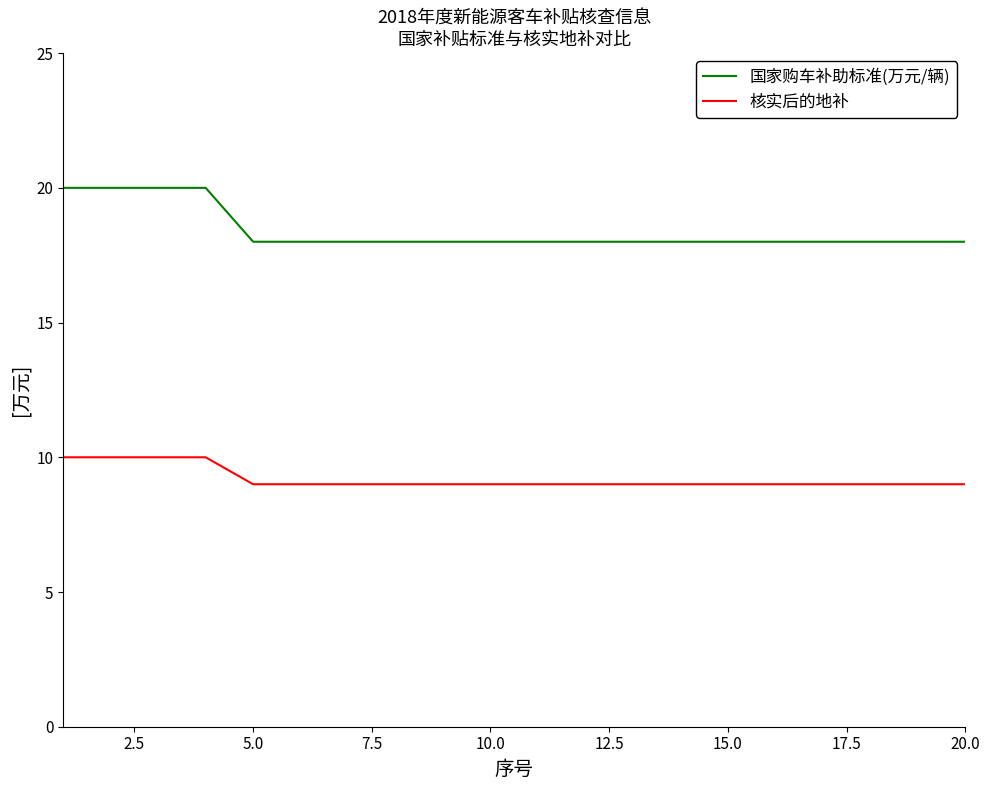

Which series has the largest range (max minus min)?

国家购车补助标准(万元/辆)